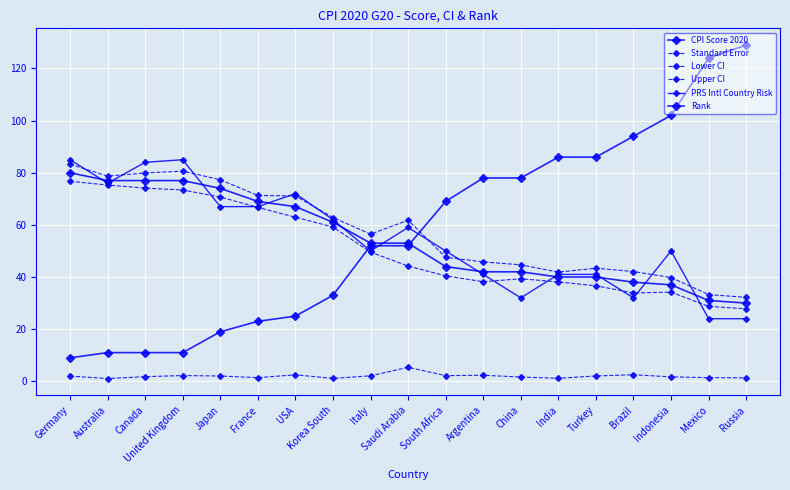

What is the highest value of the CPI Score 2020 series?

80.0